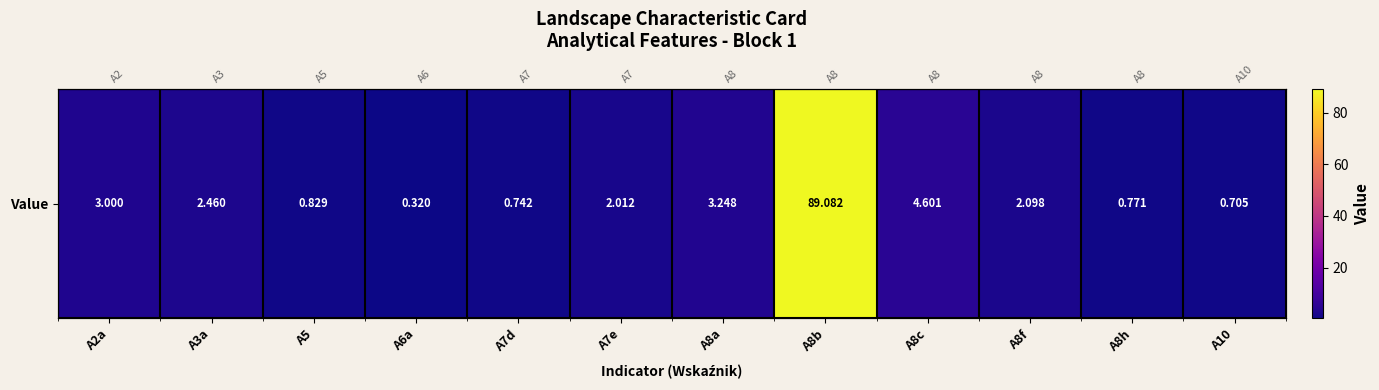

List the labels in order of value, largest first.

A8b, A8c, A8a, A2a, A3a, A8f, A7e, A5, A8h, A7d, A10, A6a